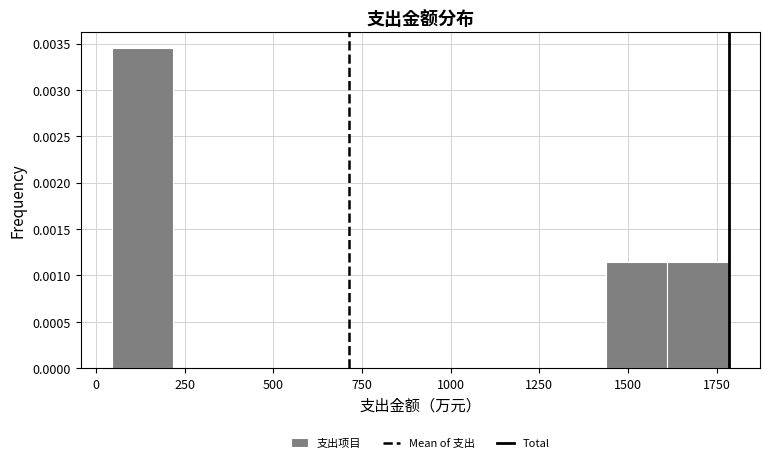

Around what value on the x-axis is the tallest bar? Give the approximate position of its centre, as read against the axis.

150